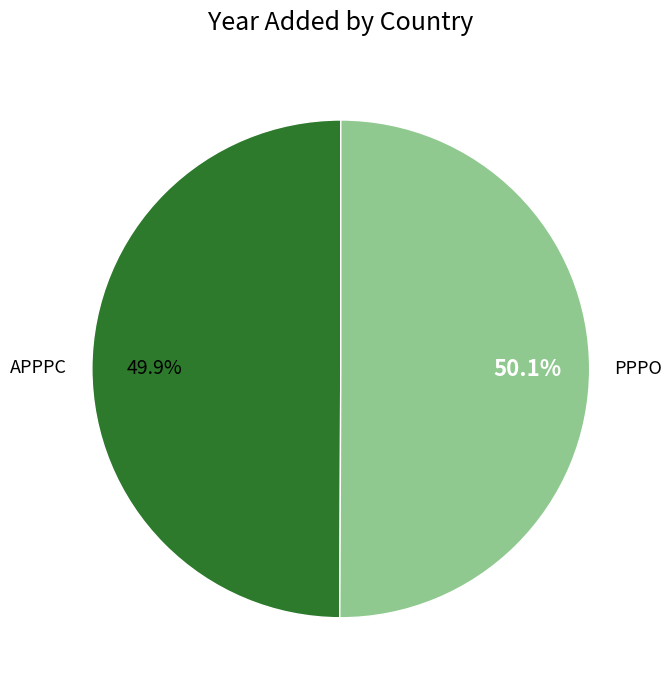

True or false: PPPO accounts for 50% of the total.

True